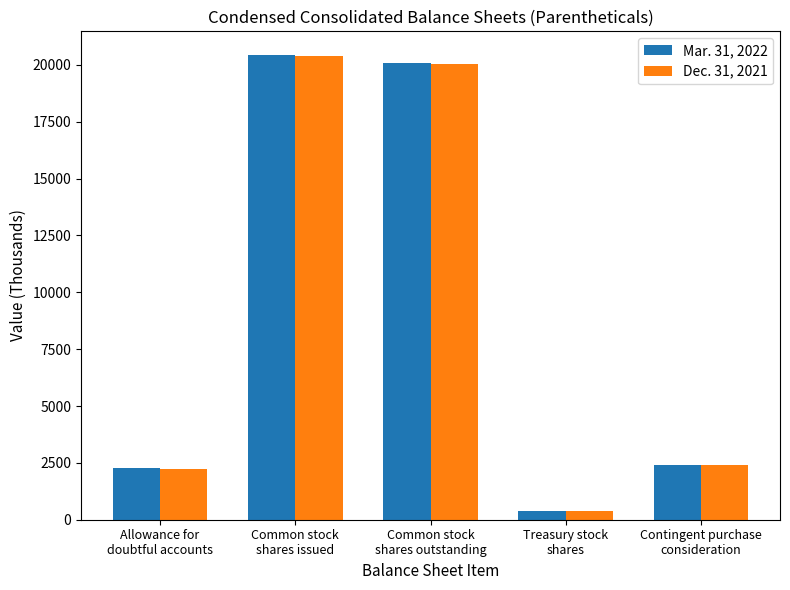

What are all the series names shown in the legend?

Mar. 31, 2022, Dec. 31, 2021